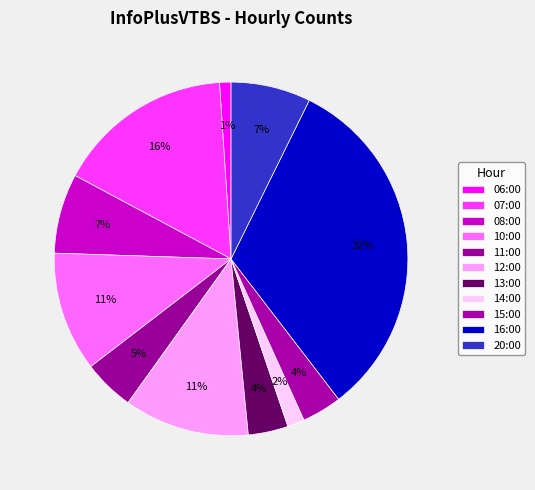

Count the number of slices in the pie.

11